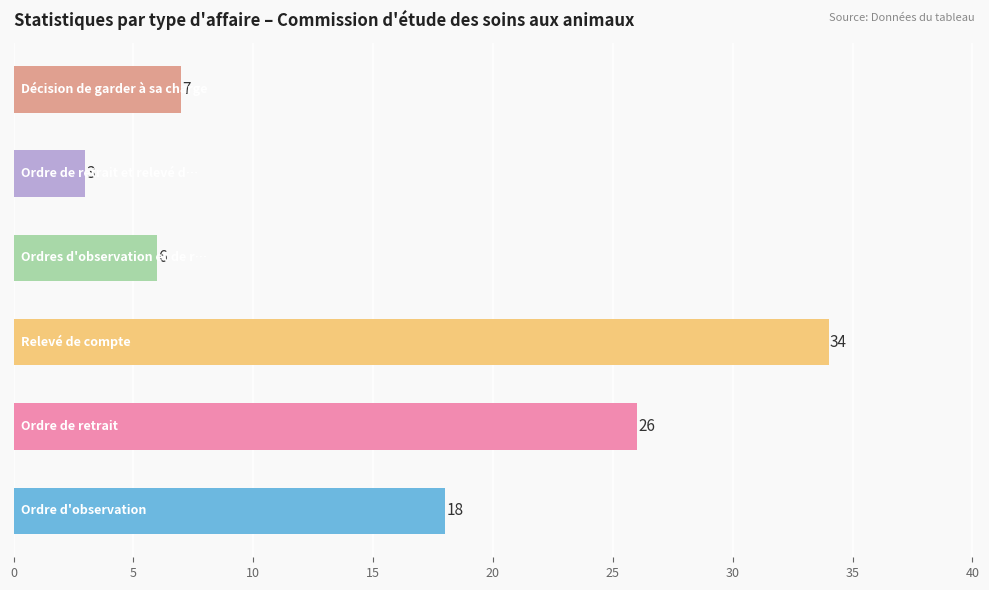

What is the maximum value shown in the chart?

34